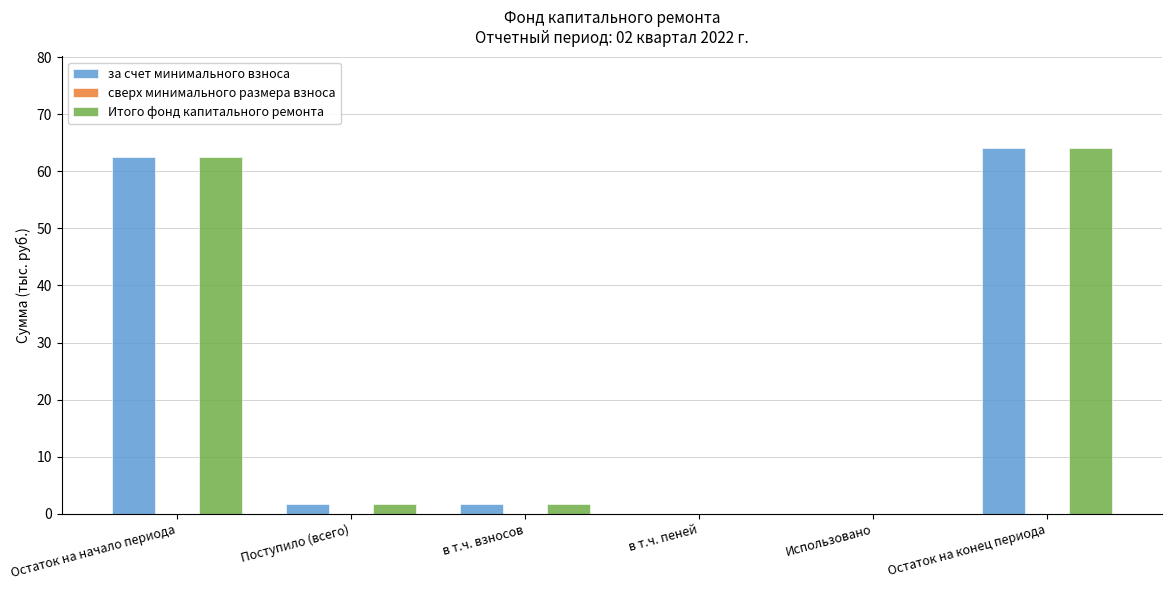

What is the maximum value shown in the chart?

64.1